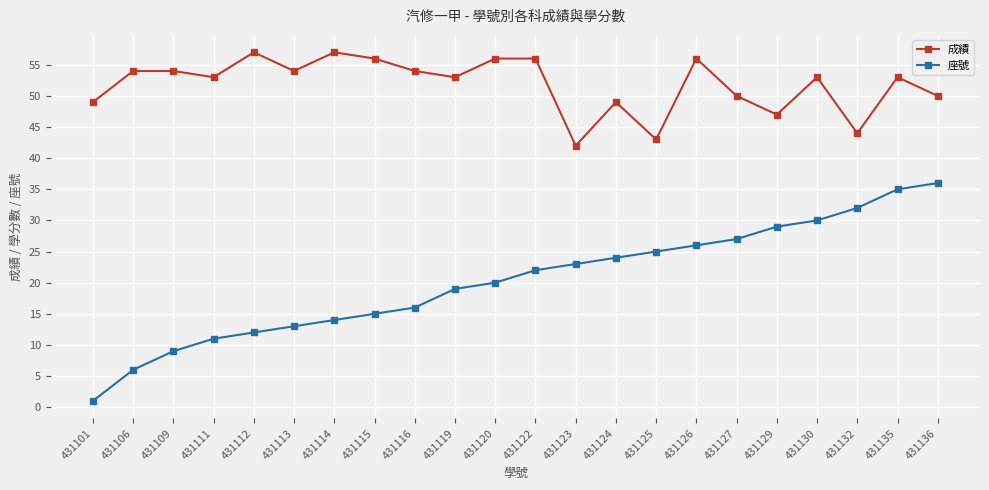

Which series has the largest range (max minus min)?

座號